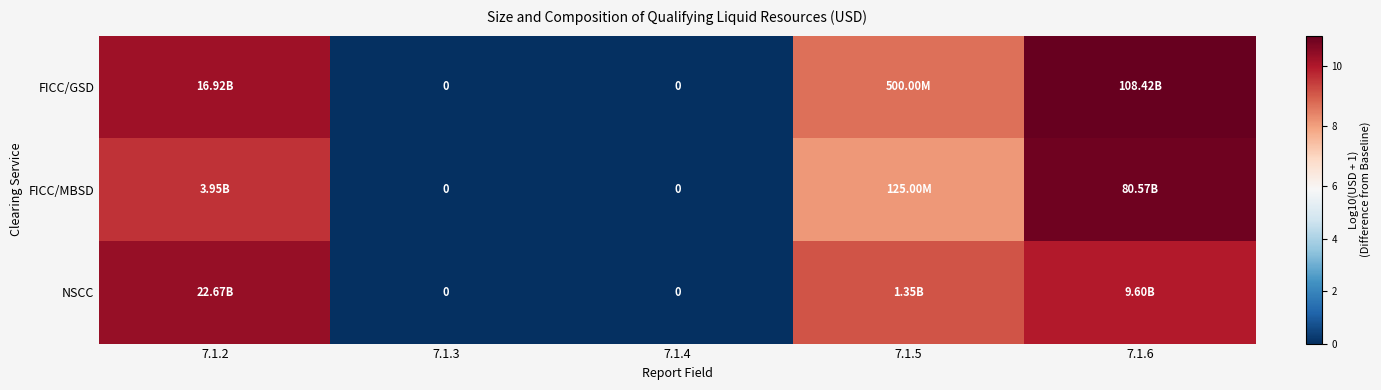

How many data points does each series have?

5